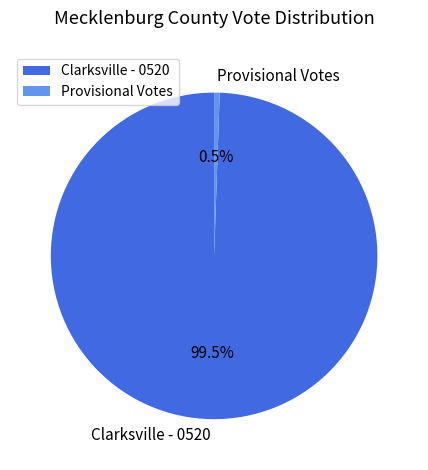

The Provisional Votes slice represents 11% of the pie. True or false?

False